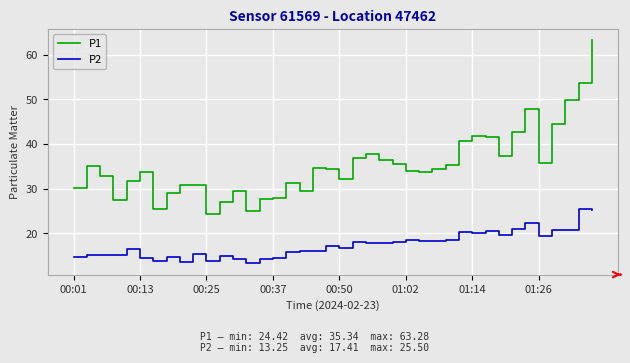

List the series in order of their peak value, highest first.

P1, P2